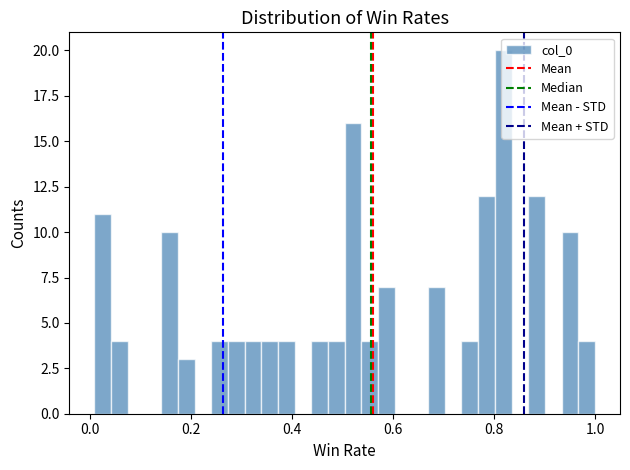

Read against the x-axis, roughly where is the centre of the tallest bar?

0.82